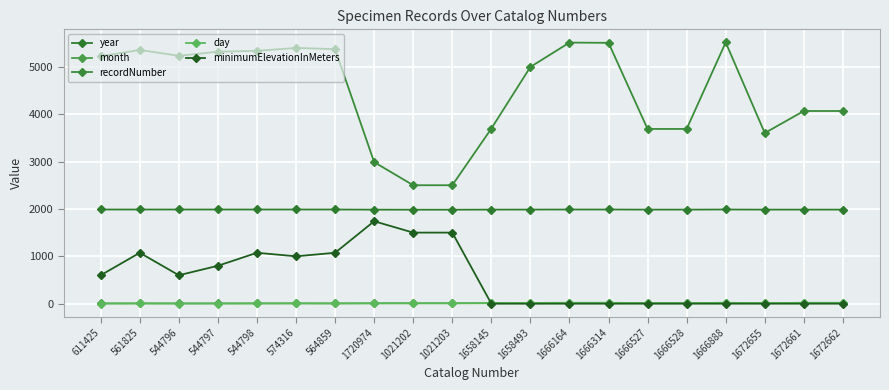

True or false: month and day cross at least once.

True